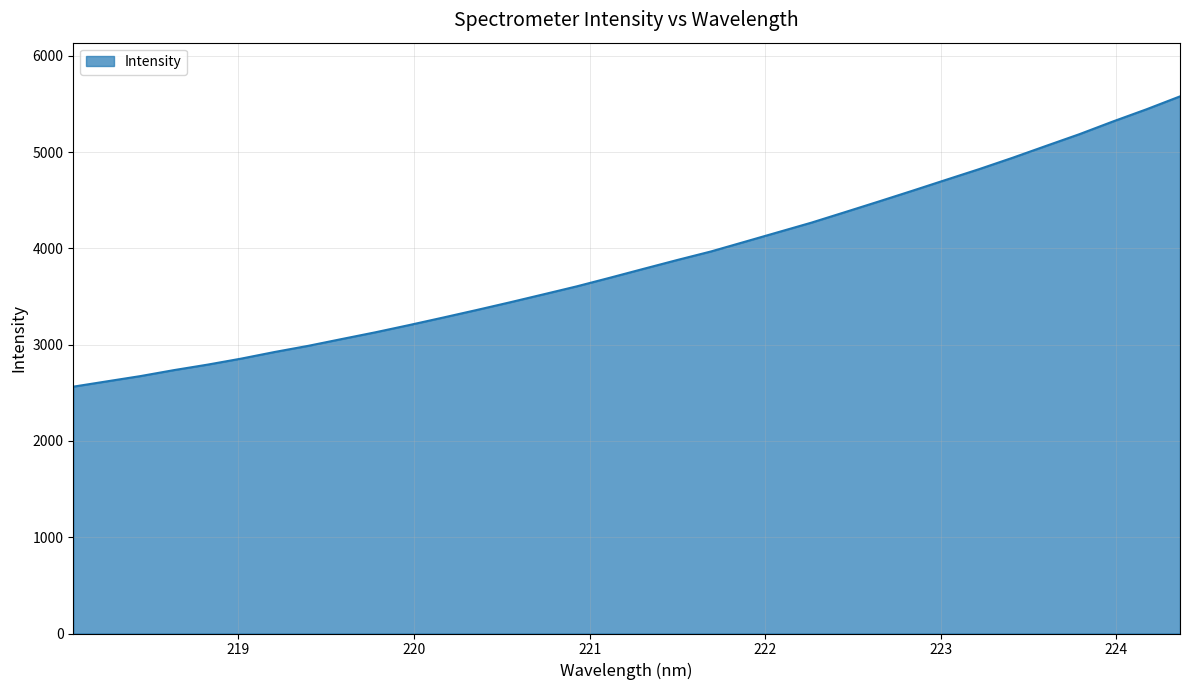

Reading left to right, list all the values displayed in this chart.

2564.0	2619.1	2673.9	2736.1	2792.9	2855.3	2924.4	2988.3	3059.0	3128.9	3203.4	3280.6	3358.9	3439.4	3522.4	3605.9	3696.4	3788.6	3880.0	3968.2	4067.9	4168.0	4268.0	4376.8	4486.5	4597.7	4710.9	4823.2	4941.4	5064.8	5187.1	5319.0	5445.3	5579.3